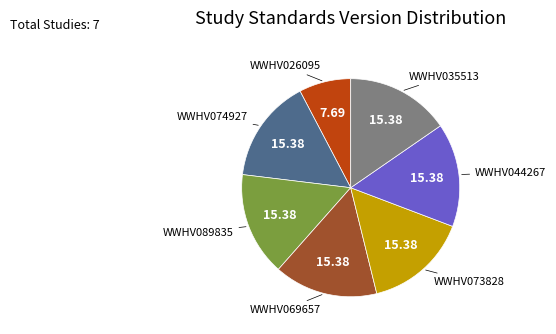

True or false: WWHV044267 accounts for 21% of the total.

False